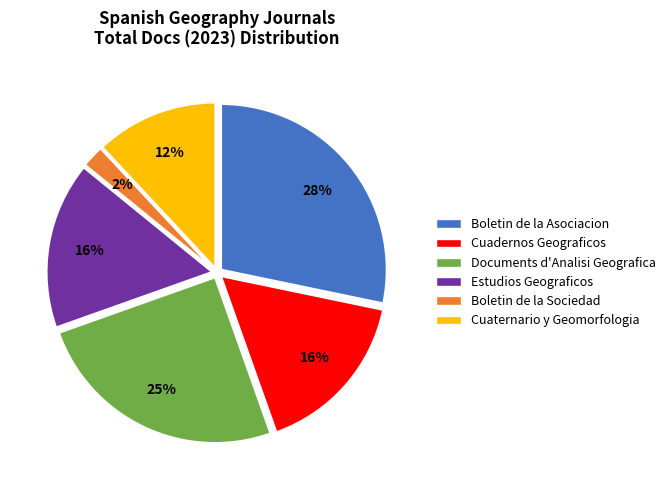

To the nearest percent, what portion does Cuaternario y Geomorfologia represent?

12%